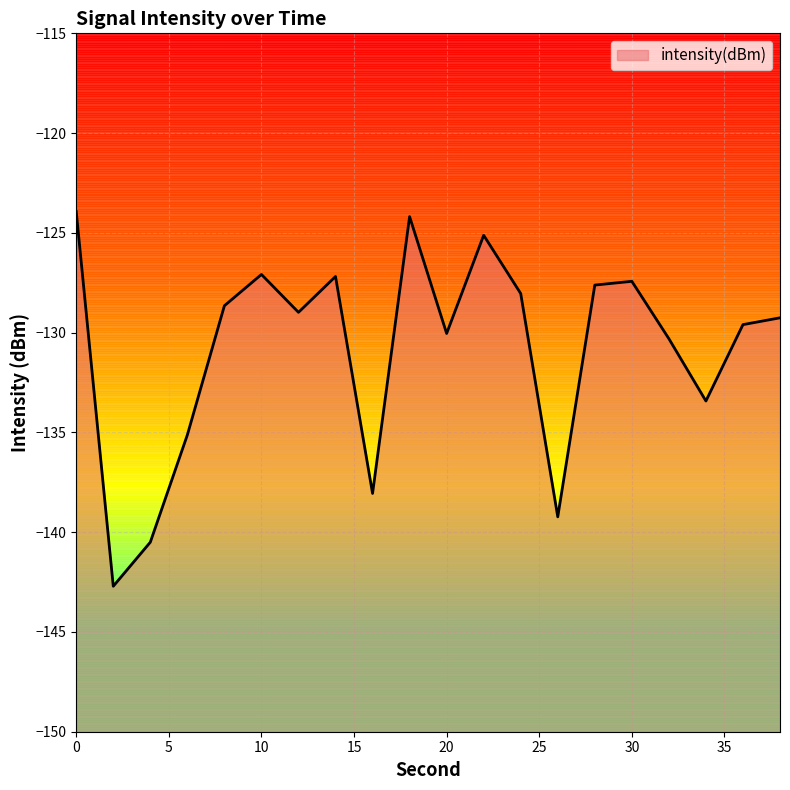

Where is the first local maximum?

10